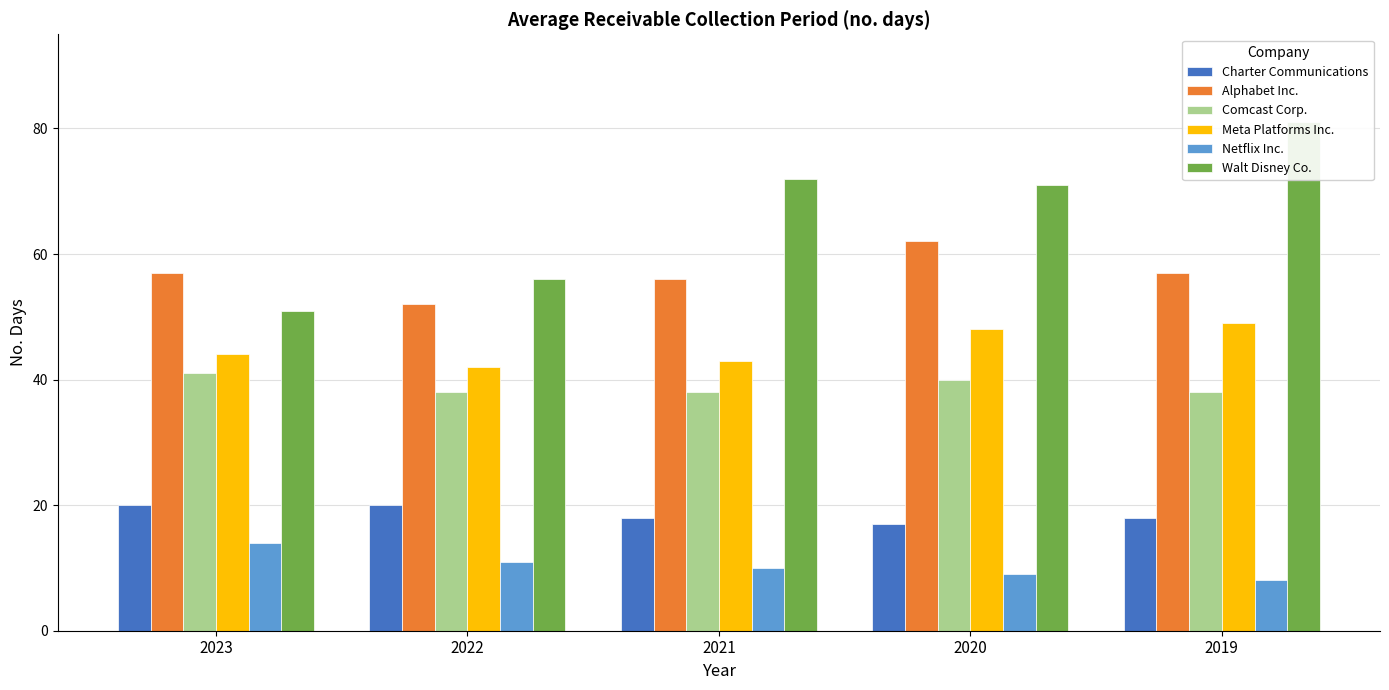

What is the total value across all series at 2023?

227